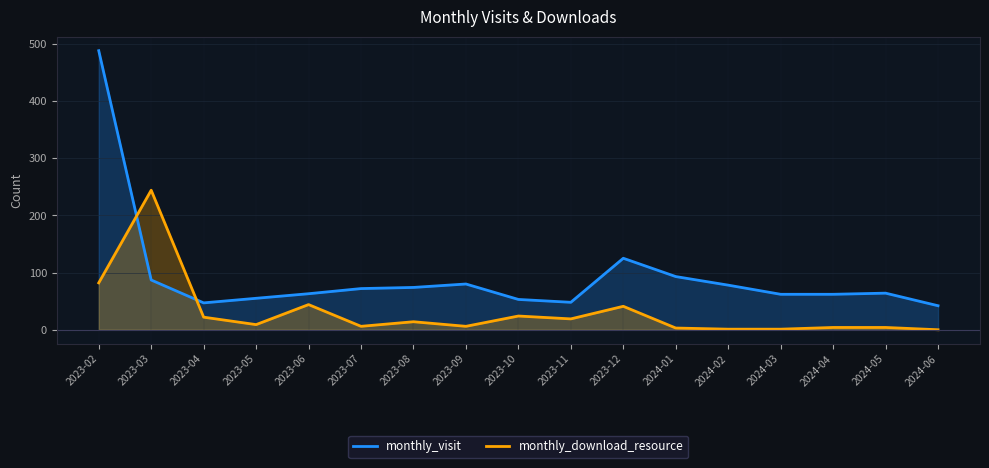

What is the average value of the monthly_visit series?

94